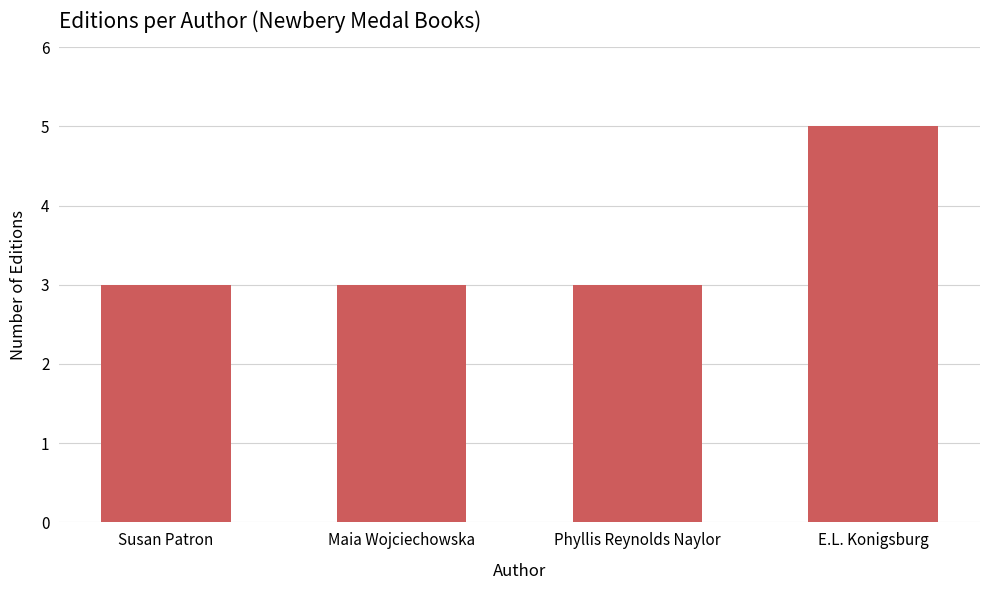

How many bars are there in total?

4